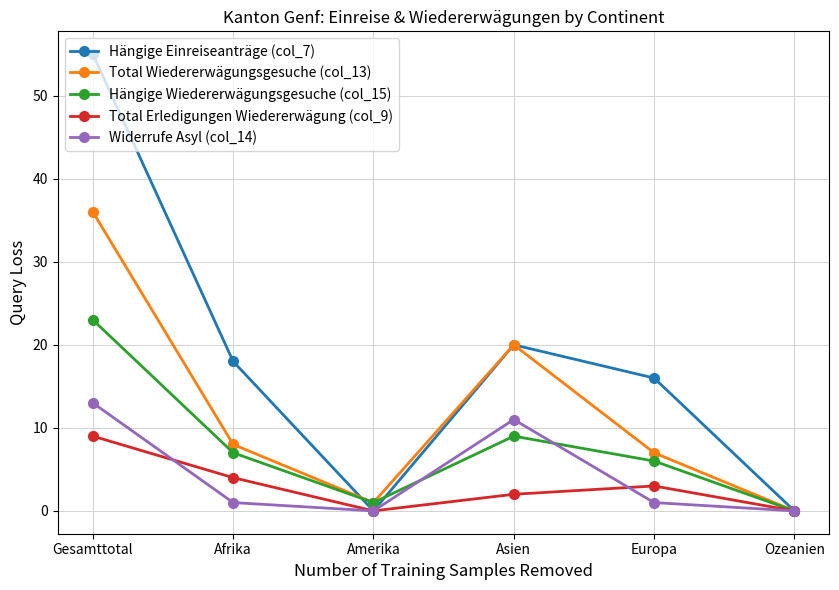

Where is the first local minimum for Hängige Wiedererwägungsgesuche (col_15)?

Amerika